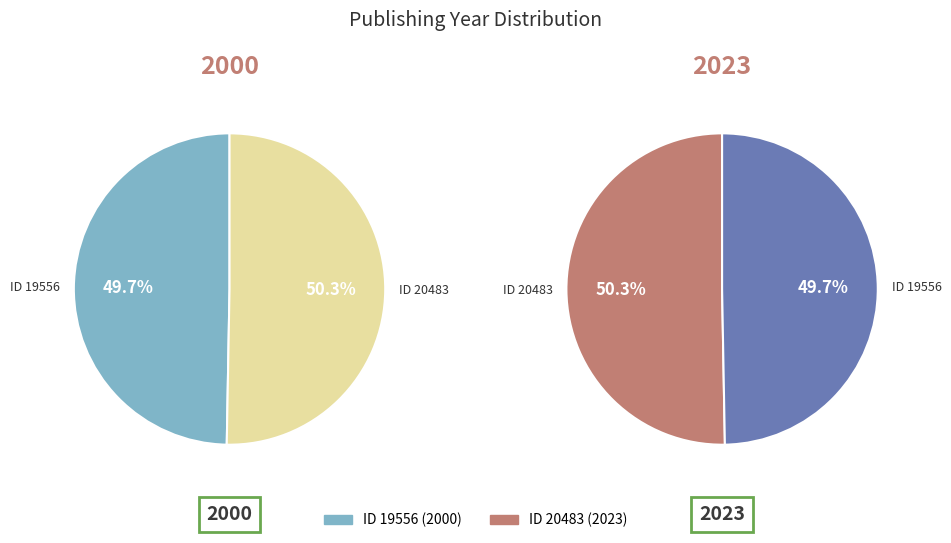

What is the majority slice?

20483